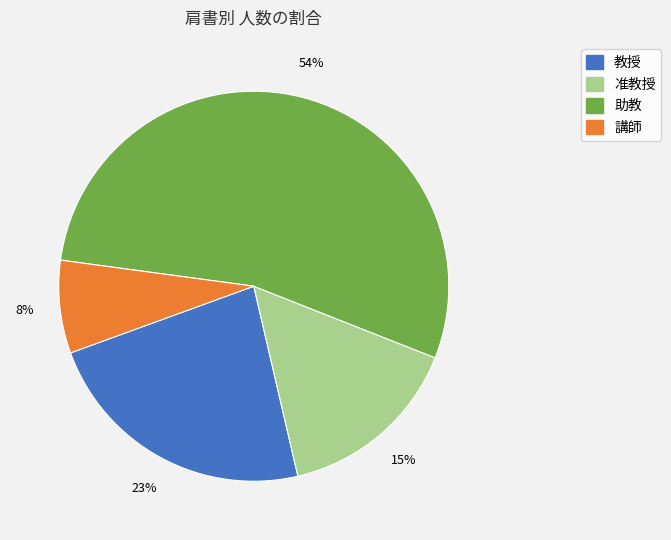

To the nearest percent, what is the difference between the largest and smallest slice percentages?

46%